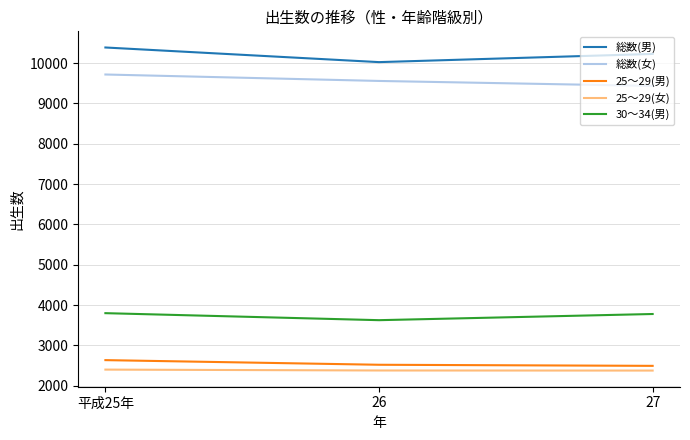

Does the chart display data point markers on the line(s)?

No